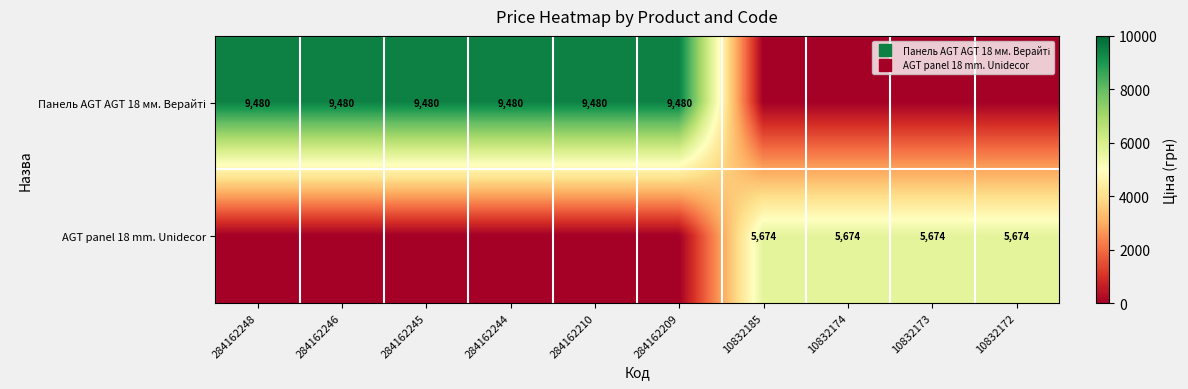

How many categories are shown in the chart?

10